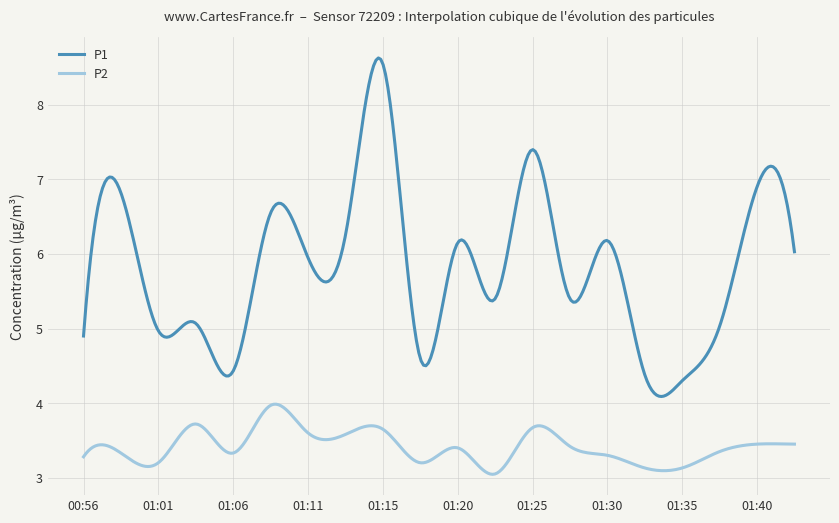

What is the smallest value displayed?

3.0